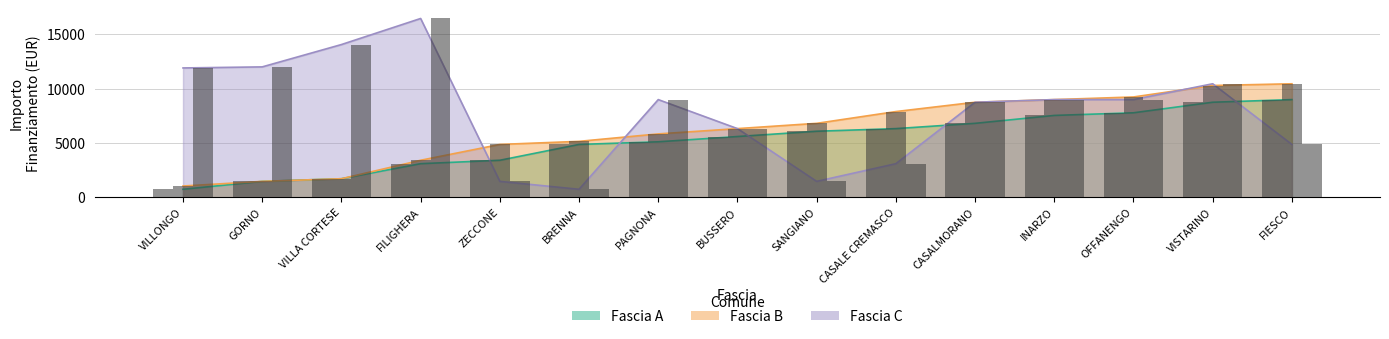

What are all the series names shown in the legend?

Fascia A, Fascia B, Fascia C